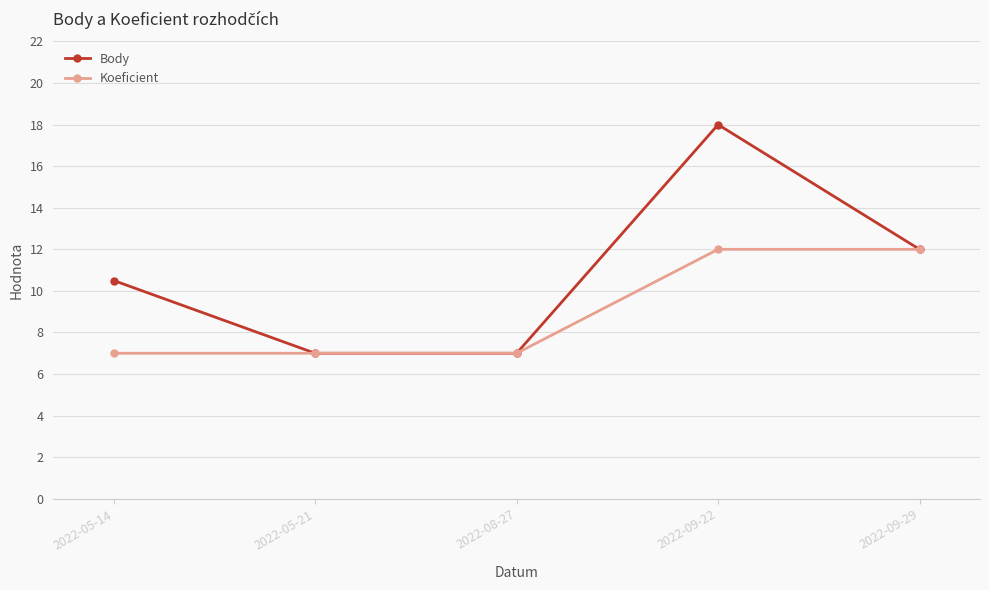

What is the difference between the highest and lowest values at 2022-05-14?

3.5